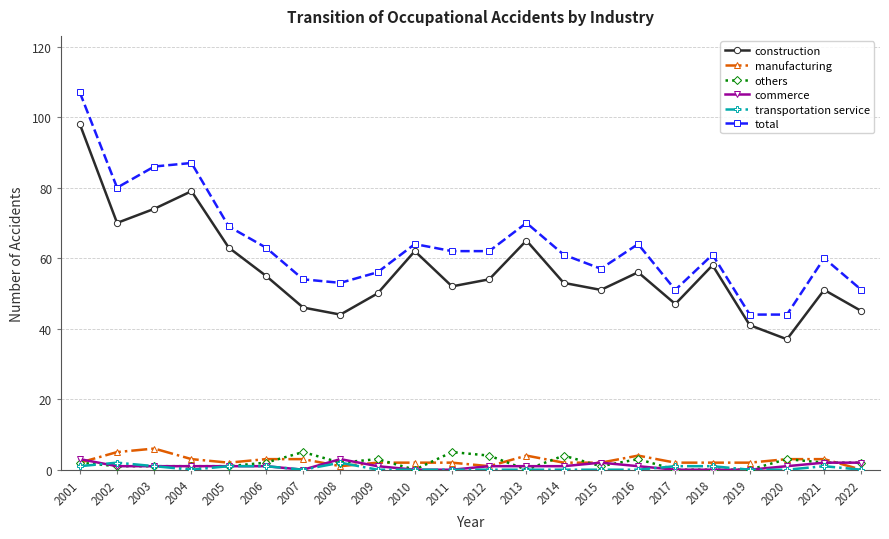

Reading left to right, transcribe all the data shown in this chart.

construction: 98	70	74	79	63	55	46	44	50	62	52	54	65	53	51	56	47	58	41	37	51	45
manufacturing: 2	5	6	3	2	3	3	1	2	2	2	1	4	2	2	4	2	2	2	3	3	0
others: 2	1	1	1	1	2	5	2	3	0	5	4	0	4	1	3	0	0	0	3	2	2
commerce: 3	1	1	1	1	1	0	3	1	0	0	1	1	1	2	1	0	0	0	1	2	2
transportation service: 1	2	1	0	1	1	0	2	0	0	0	0	0	0	0	0	1	1	0	0	1	0
total: 107	80	86	87	69	63	54	53	56	64	62	62	70	61	57	64	51	61	44	44	60	51